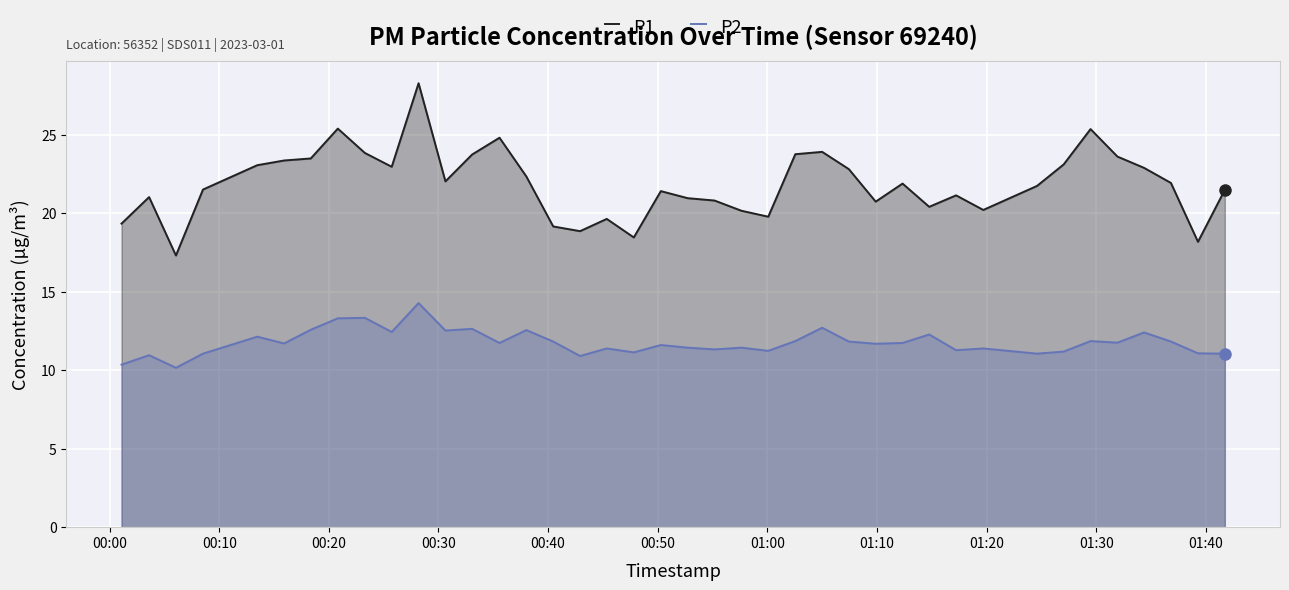

List the series in order of their peak value, lowest first.

P2, P1